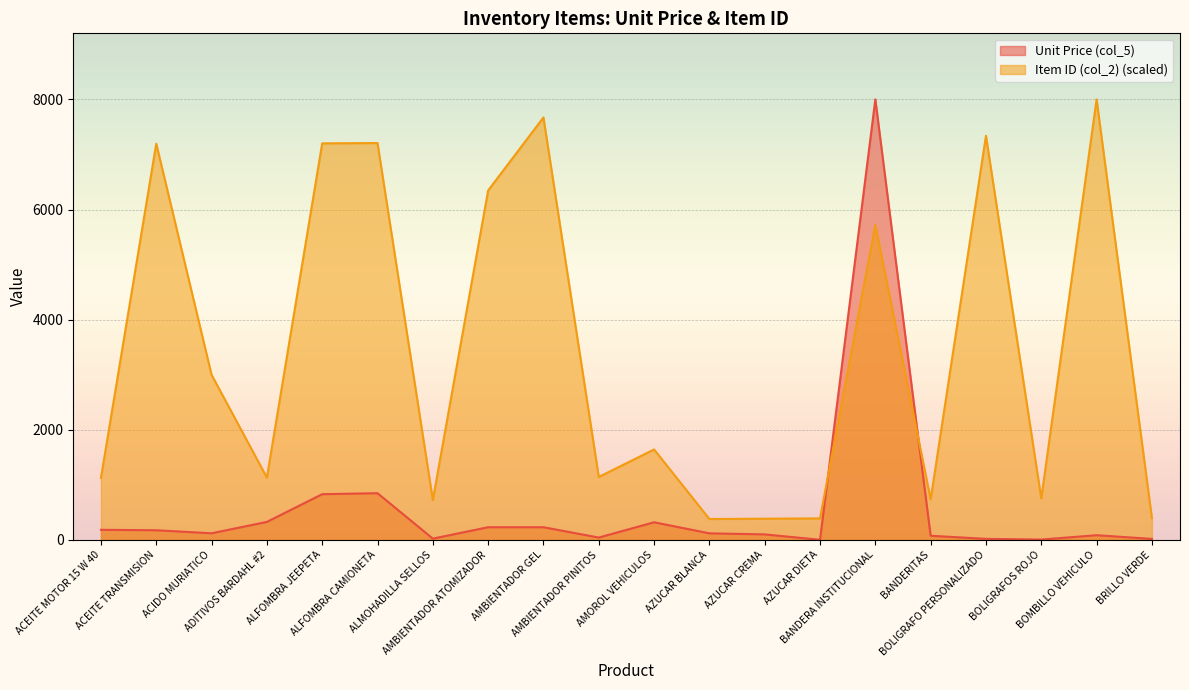

What is the average value of the Item ID (col_2) series?

3424.3